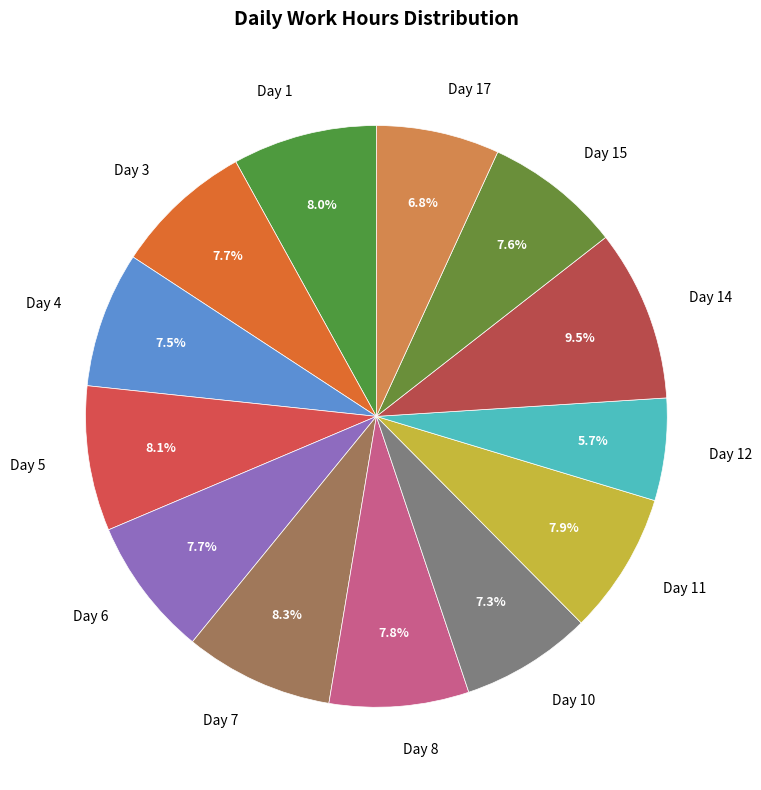

What percentage is the Day 11 slice, to the nearest percent?

8%